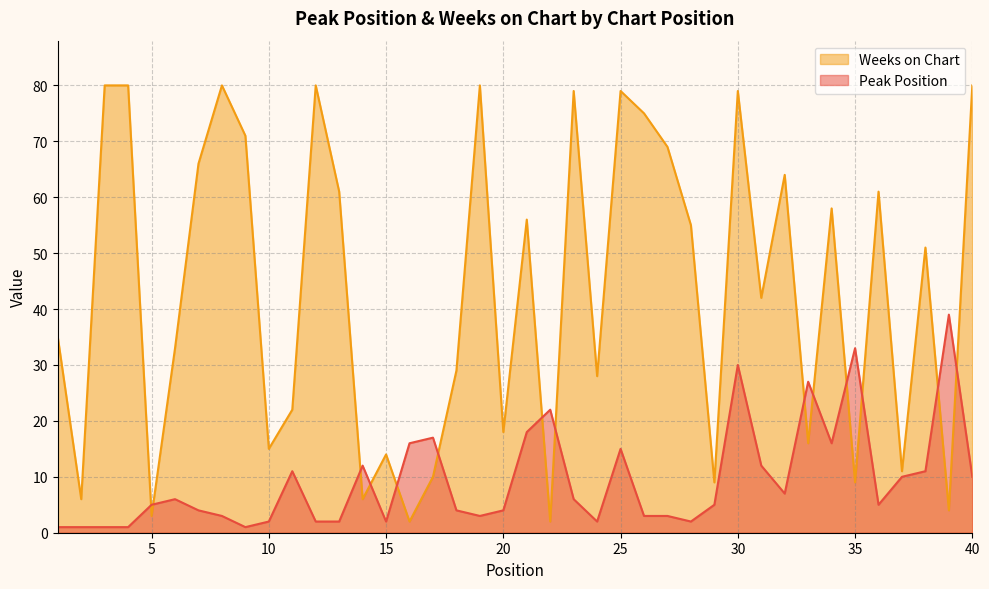

At which label does Peak Position first exceed 5?

6